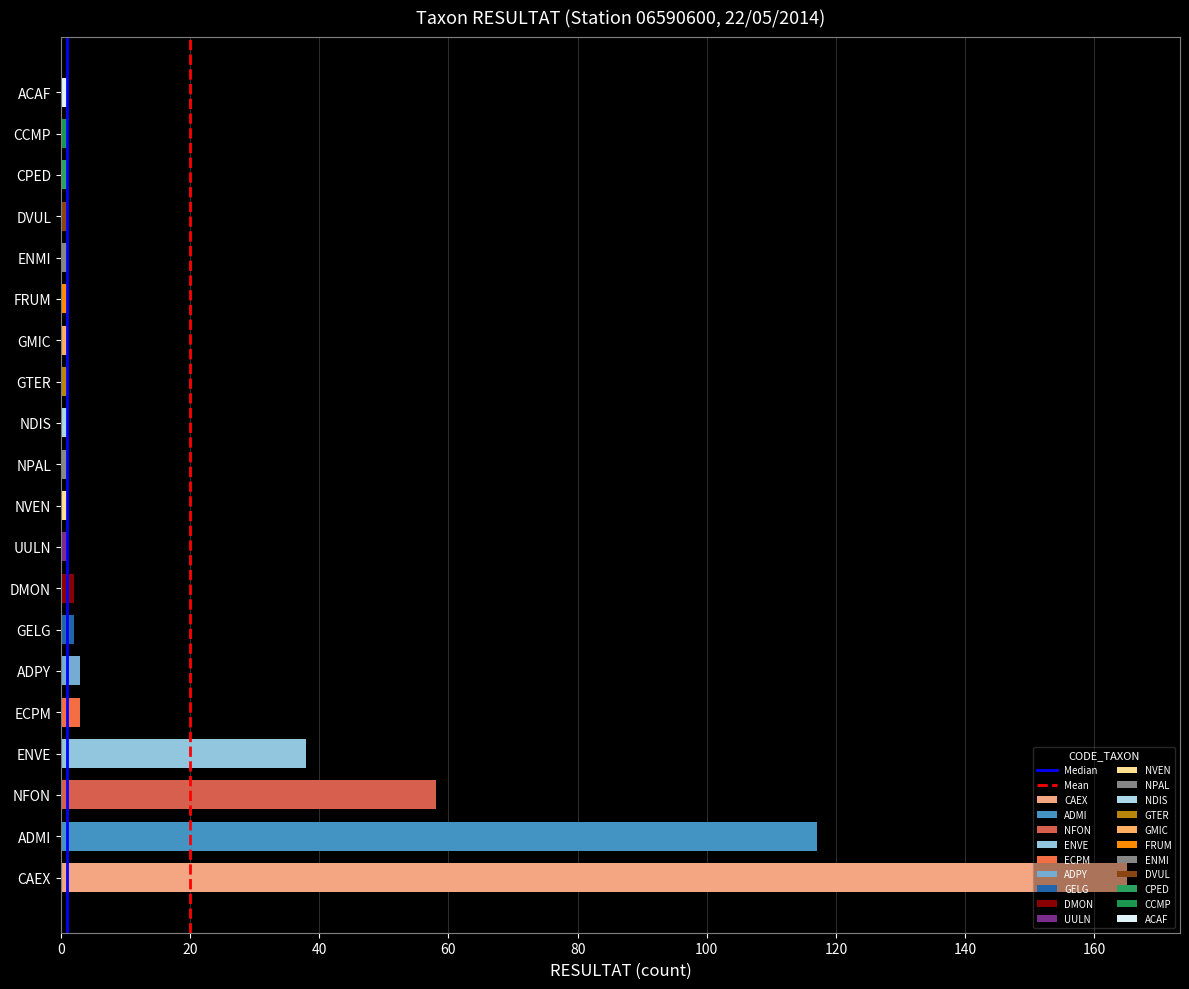

At 20, list the series in order from largest to smallest.

Median, Mean